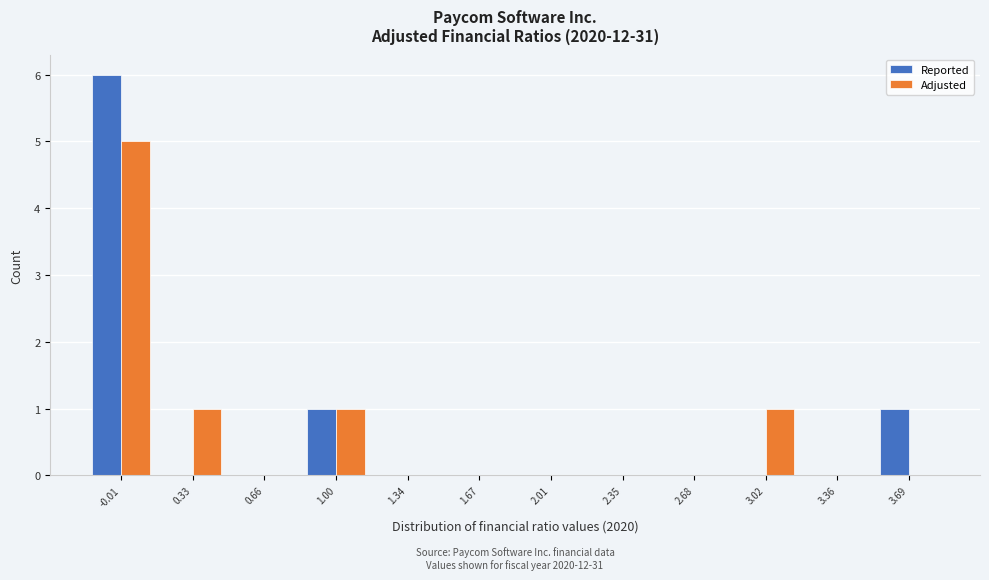

Reading left to right, what are all the values shown in this chart?

Reported: -0.01=6	0.33=0	0.66=0	1.00=1	1.34=0	1.67=0	2.01=0	2.35=0	2.68=0	3.02=0	3.36=0	3.69=1
Adjusted: -0.01=5	0.33=1	0.66=0	1.00=1	1.34=0	1.67=0	2.01=0	2.35=0	2.68=0	3.02=1	3.36=0	3.69=0